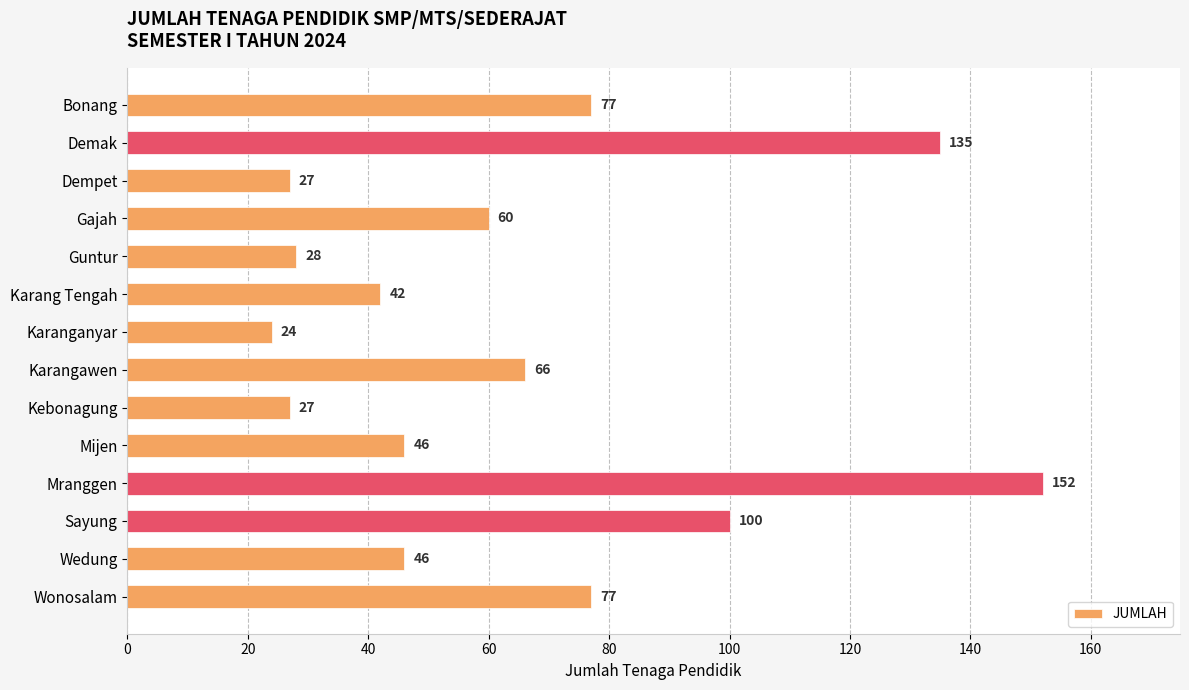

Reading top to bottom, transcribe all the data shown in this chart.

Bonang=77	Demak=135	Dempet=27	Gajah=60	Guntur=28	Karang Tengah=42	Karanganyar=24	Karangawen=66	Kebonagung=27	Mijen=46	Mranggen=152	Sayung=100	Wedung=46	Wonosalam=77